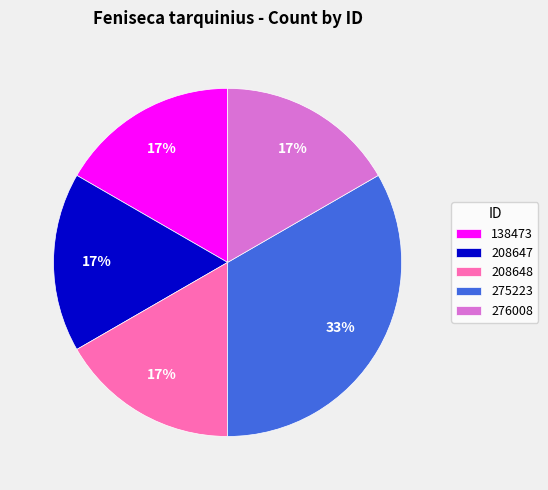

Is there any slice that represents more than half of the pie?

No